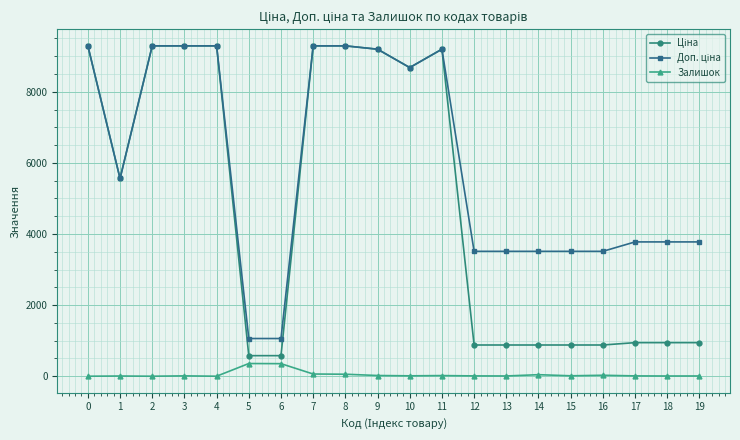

How many data points does each series have?

20